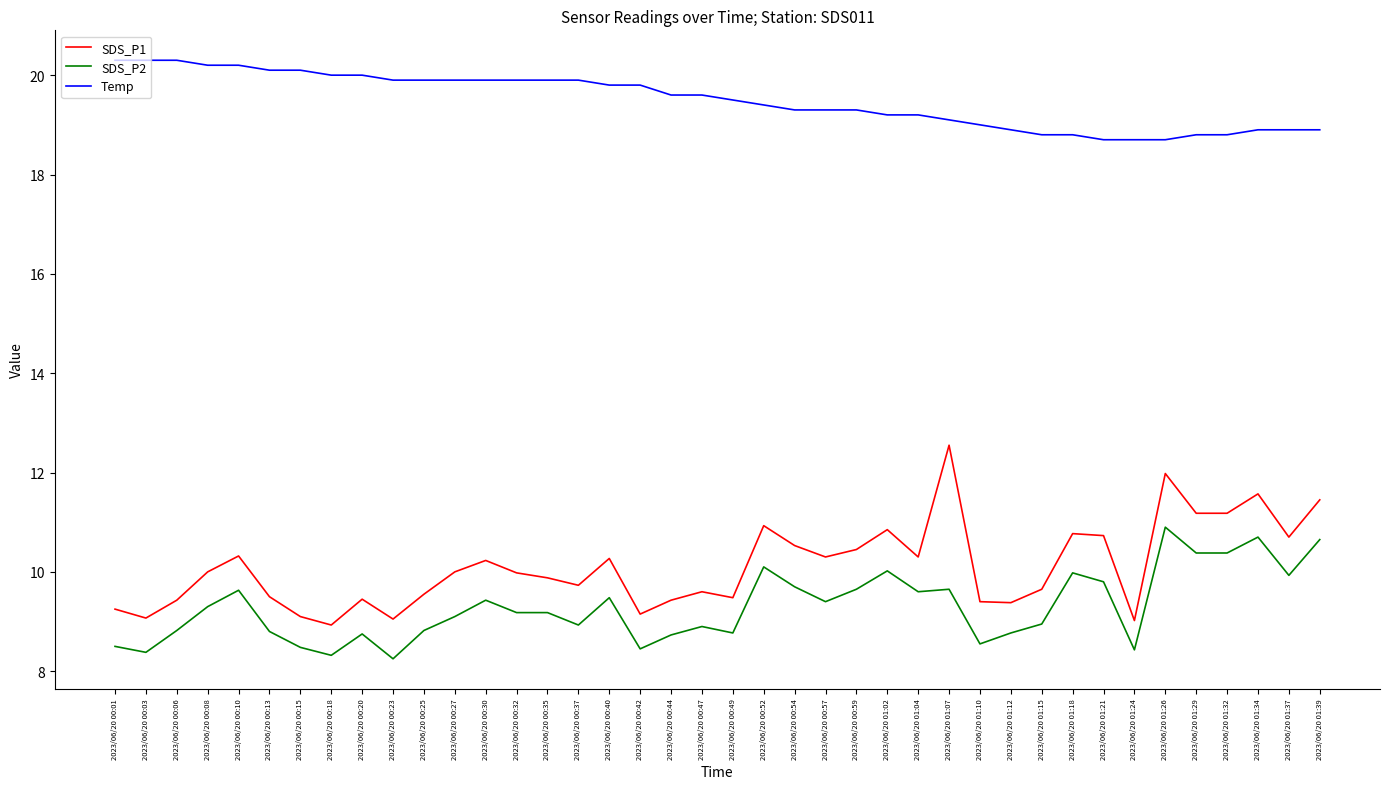

Is this an area chart (filled region under the line)?

No